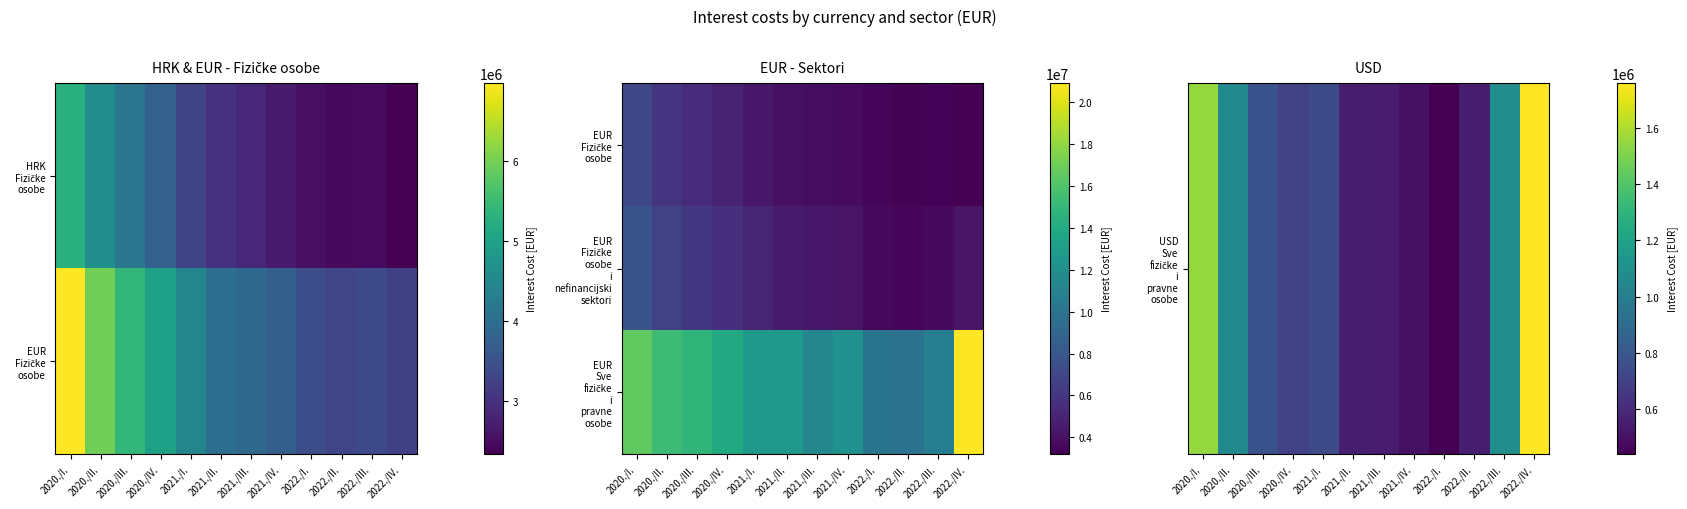

True or false: EUR Sve fizičke i pravne osobe has a value of 15784706.5 at 2021./III..

False